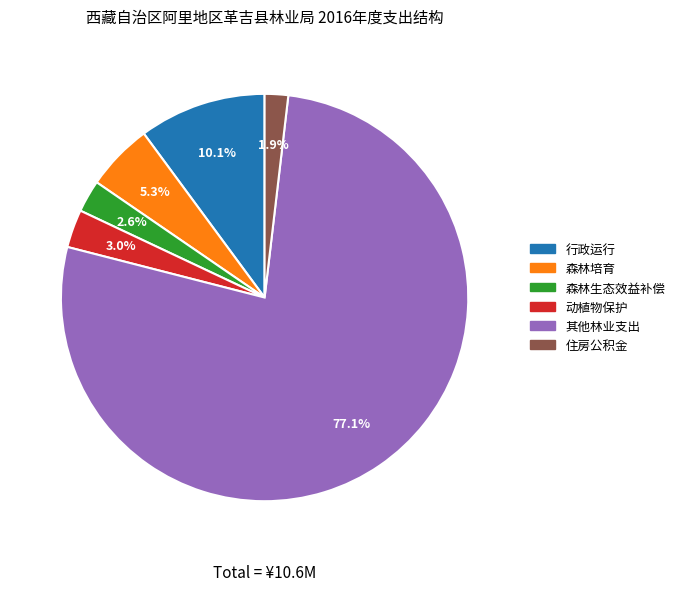

What is the largest slice in the pie chart?

其他林业支出